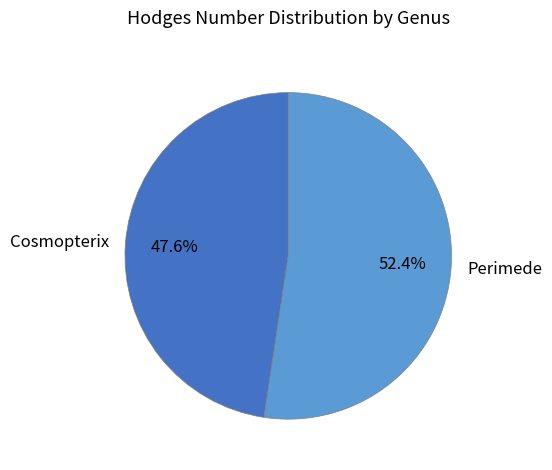

Which category has the smallest portion of the pie?

Cosmopterix